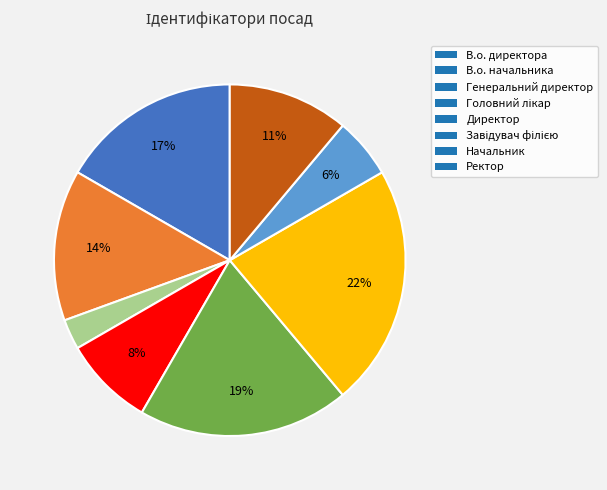

True or false: В.о. начальника accounts for 24% of the total.

False